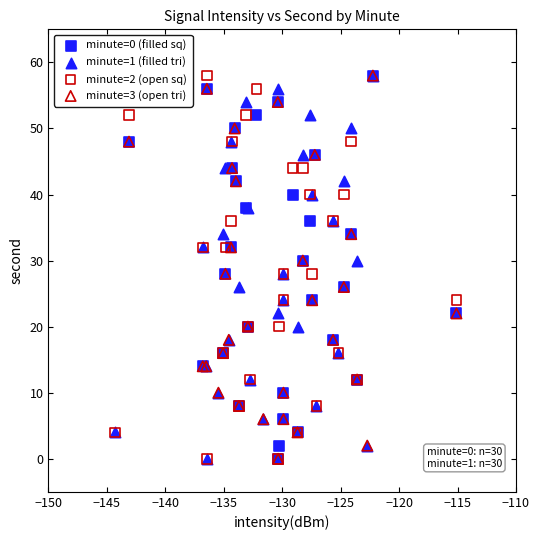

What are all the series names shown in the legend?

minute=0 (filled sq), minute=1 (filled tri), minute=2 (open sq), minute=3 (open tri)